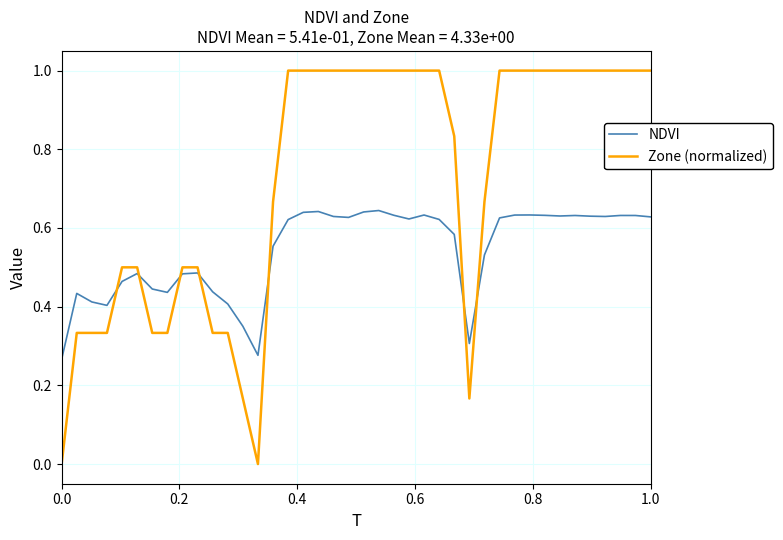

Is this an area chart (filled region under the line)?

No